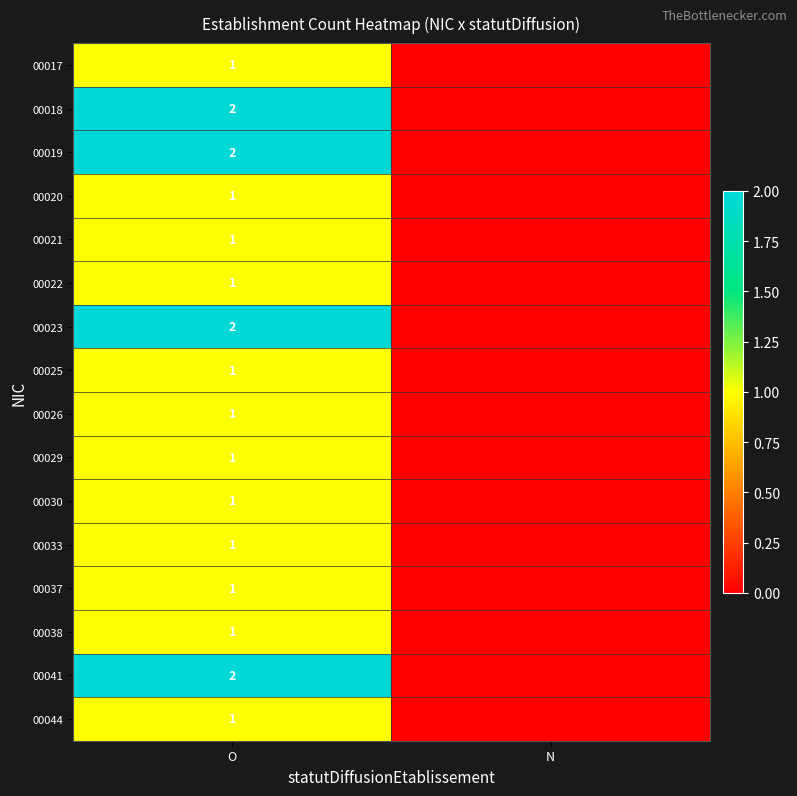

The value of 00029 at O is 2. True or false?

False